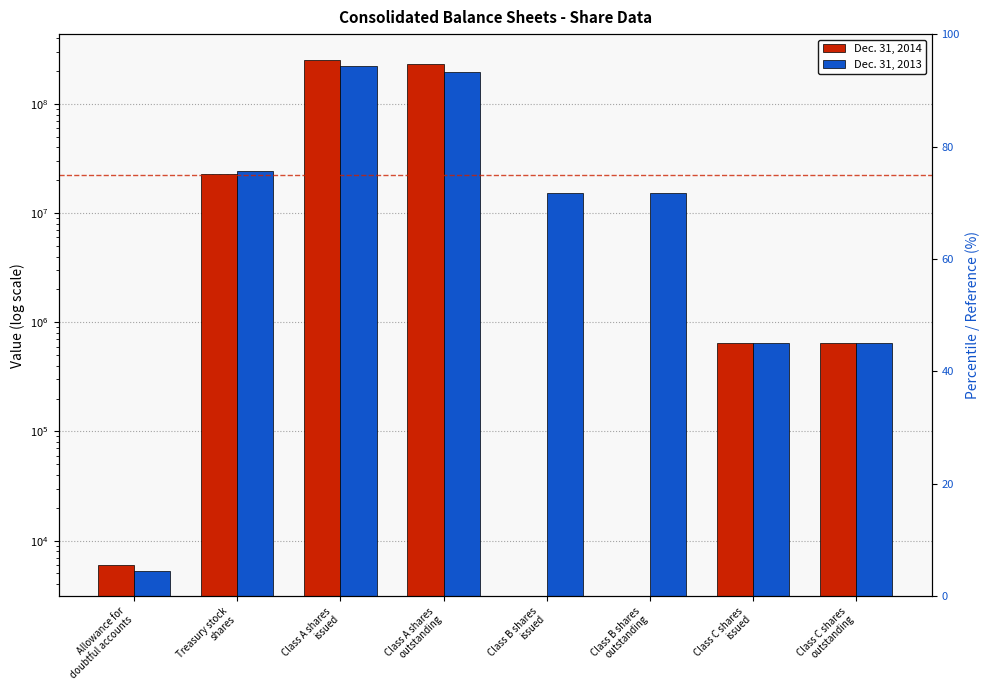

What is the label of the 4th bar from the left?

Class A shares
outstanding